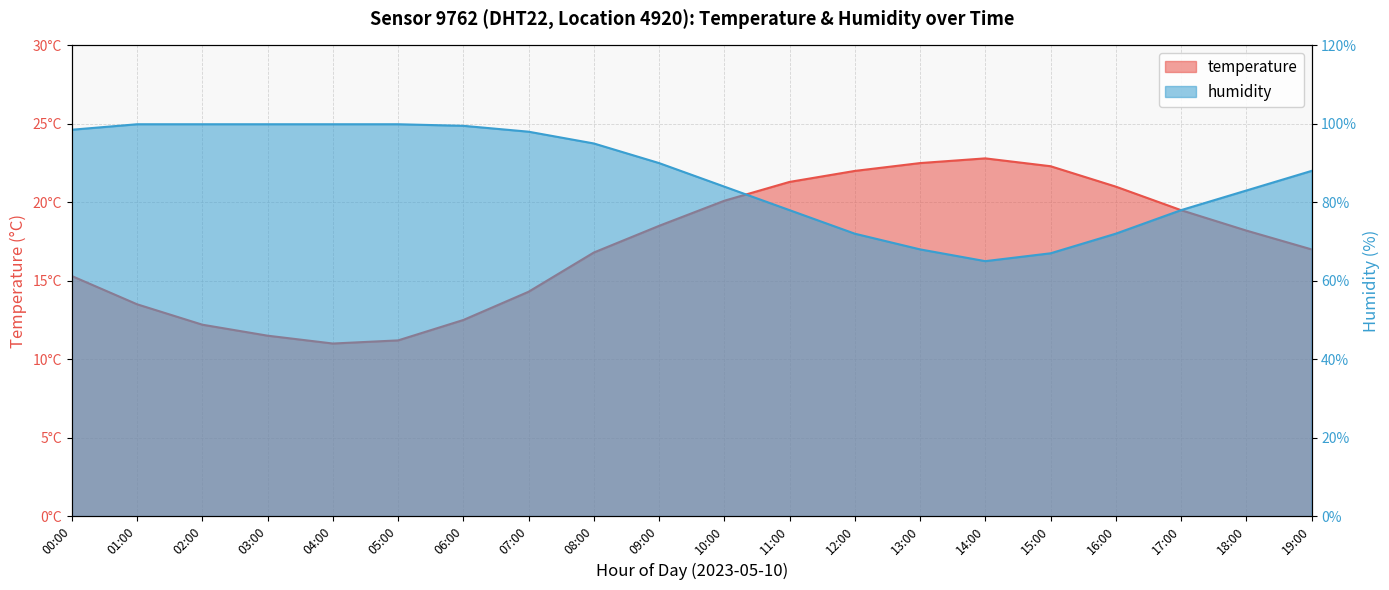

What is the maximum value for humidity?

99.9